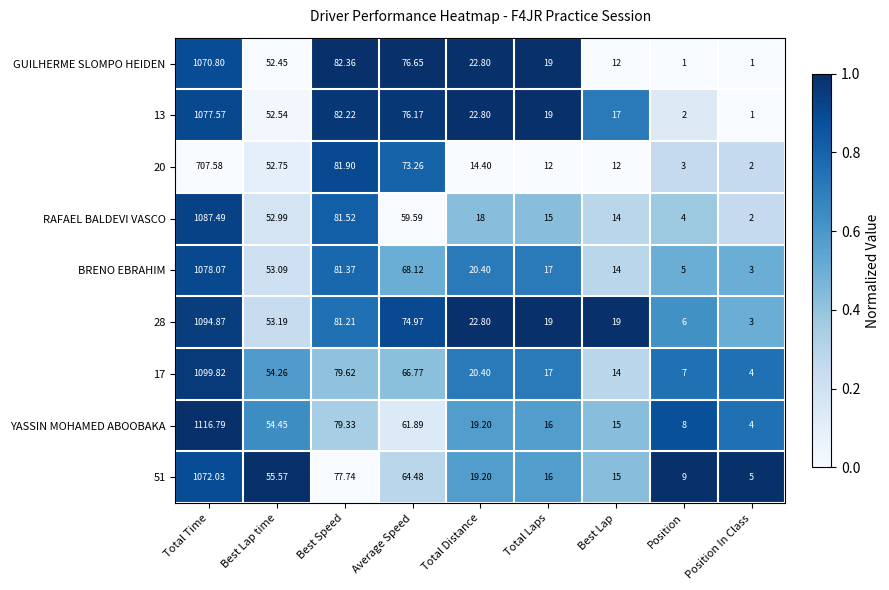

Between Total Time and Total Distance, which series saw the biggest shift?

YASSIN MOHAMED ABOOBAKA